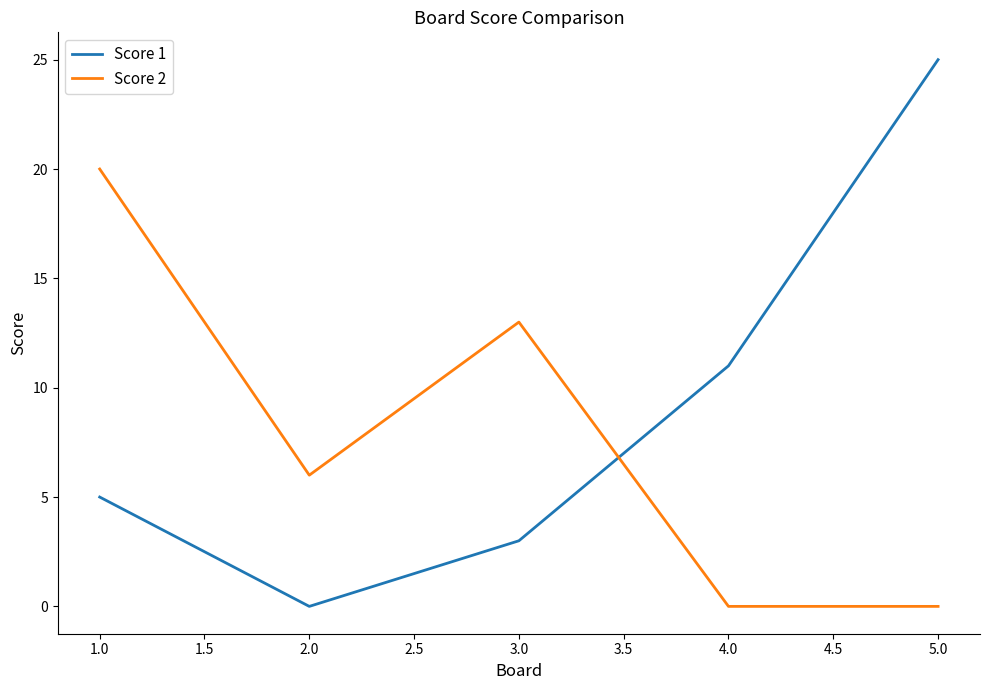

Between 1.0 and 3.0, which series saw the biggest shift?

Score 2